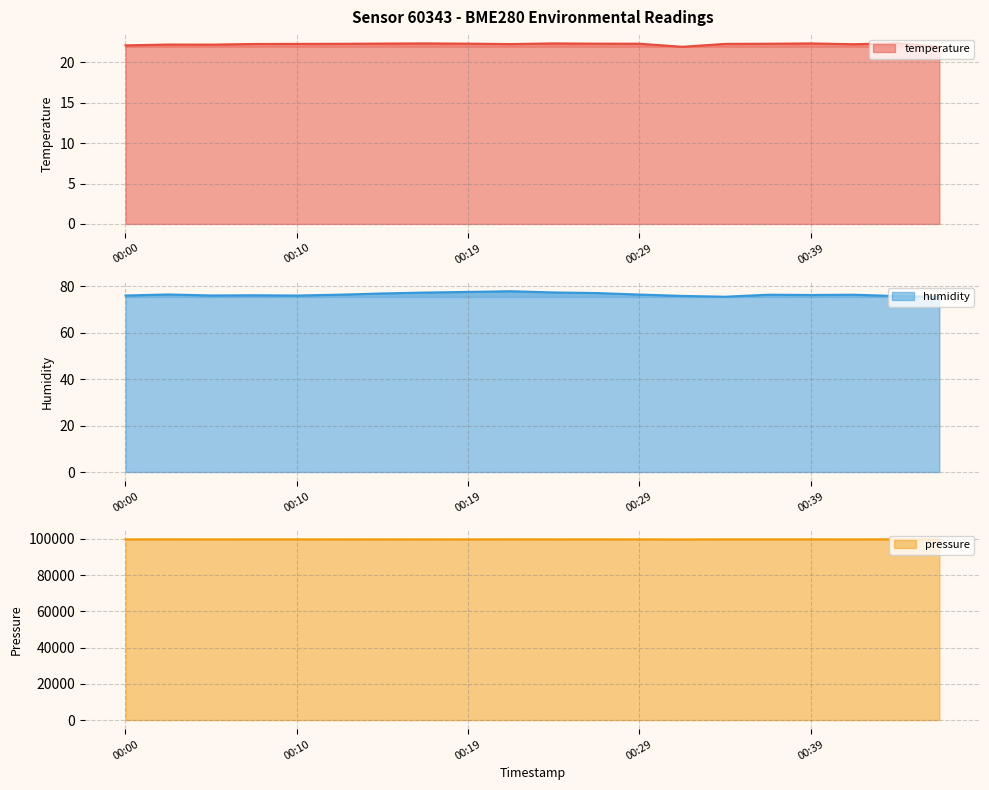

True or false: humidity has more than 0 points higher than both neighbors.

True